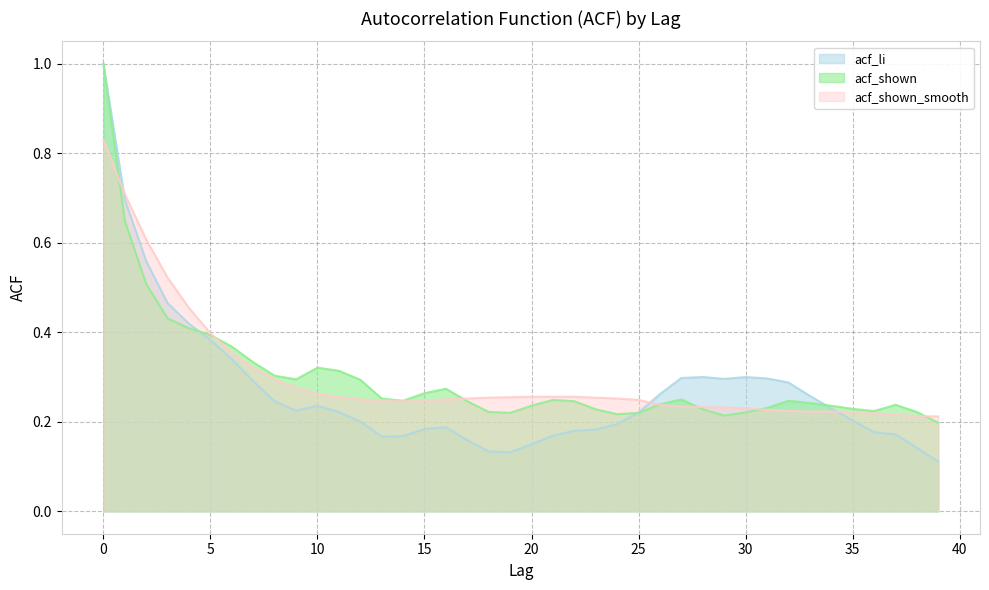

Where is acf_li nearest to the value 0?

39